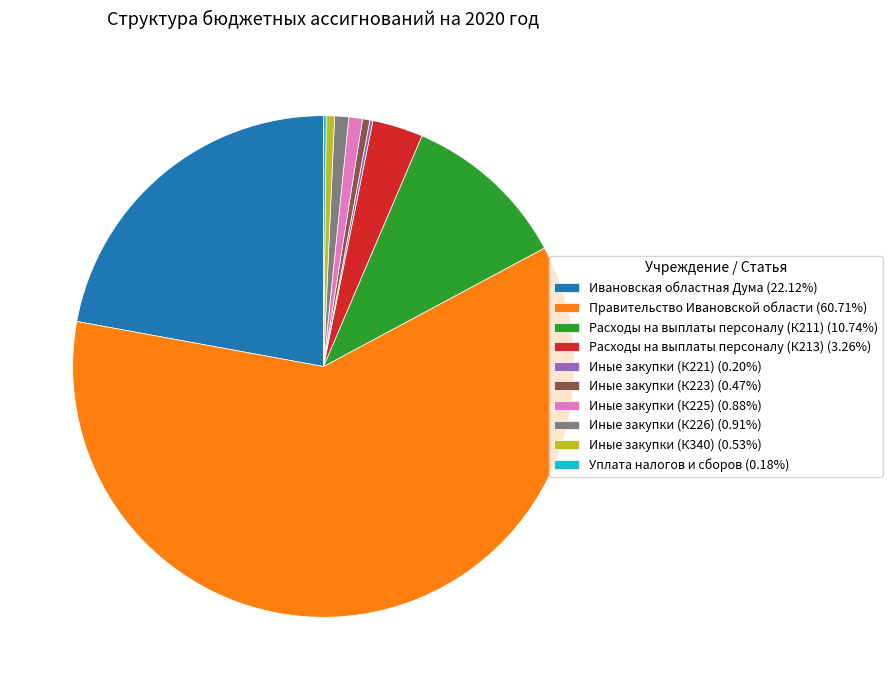

Approximately how many times larger is the value at Иные закупки (К225) (0.88%) compared to Иные закупки (К340) (0.53%)?

1.7